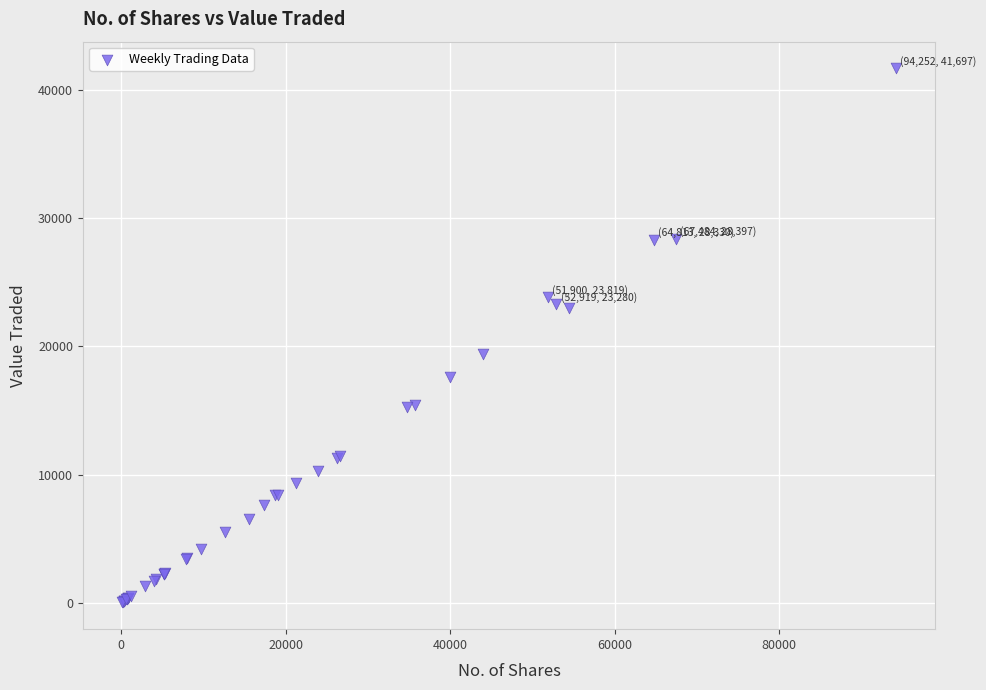

What Y value in the scatter plot is closest to 20859?

19382